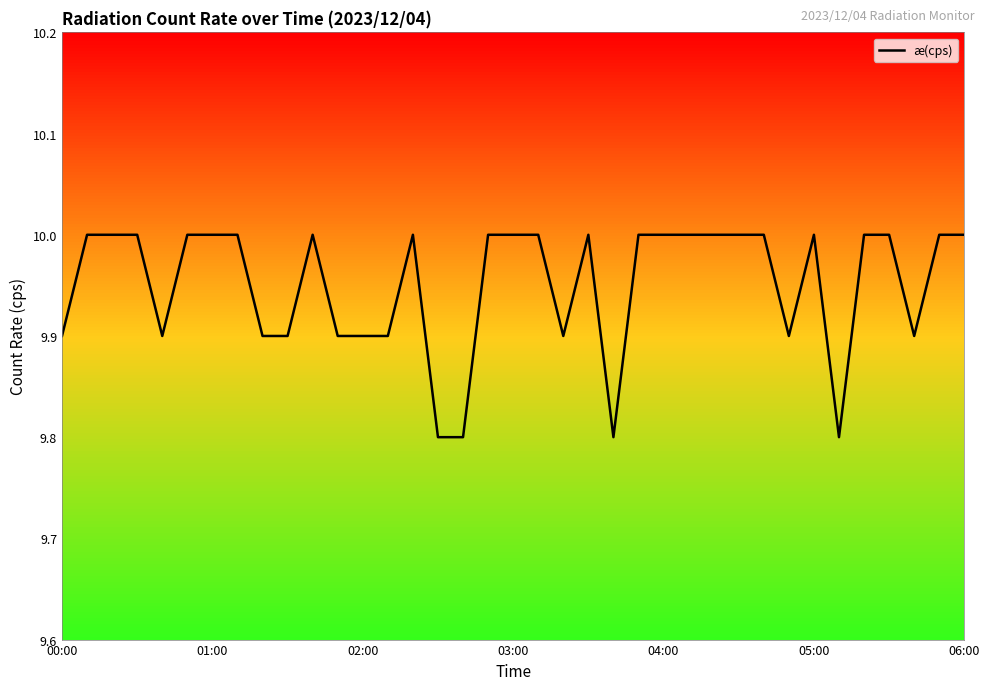

True or false: there are more than 2 points higher than both neighbors.

True